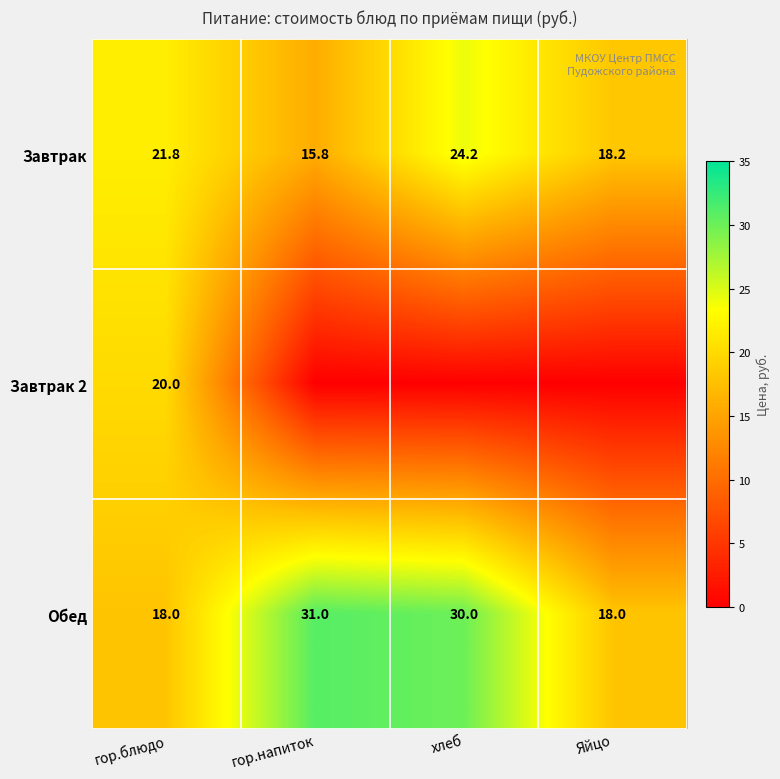

What is the total value across all series at гор.блюдо?

59.8